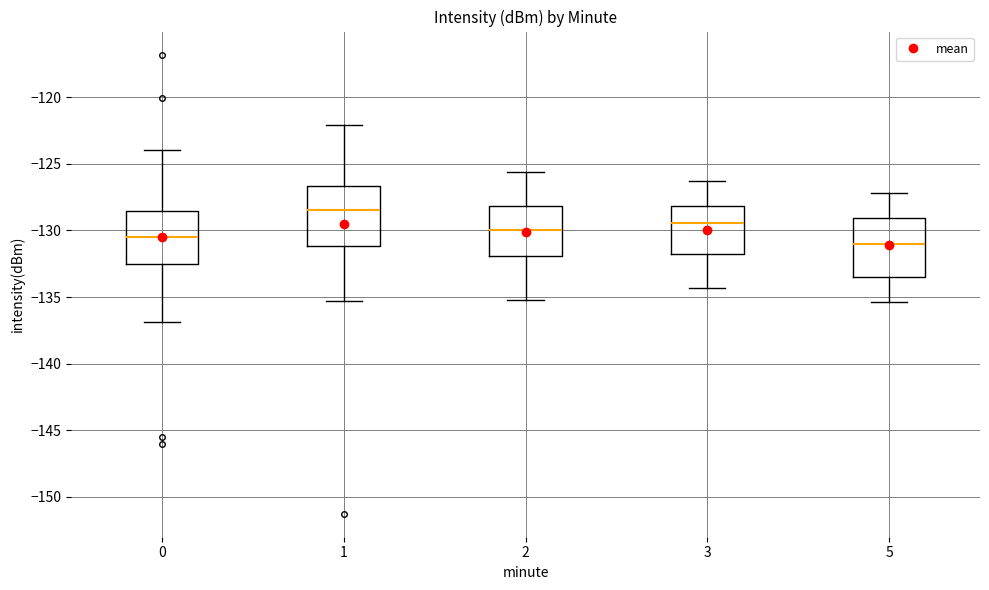

Which box has the highest median line?

1